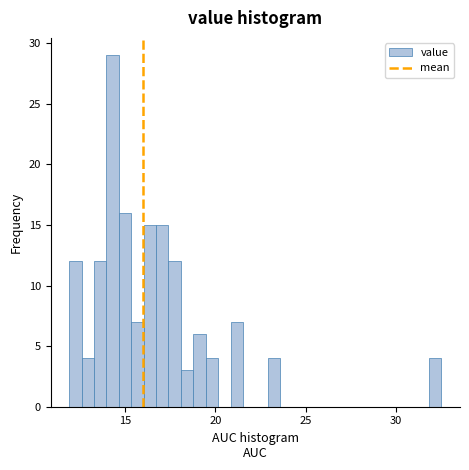

Read against the x-axis, roughly where is the centre of the tallest bar?

14.5